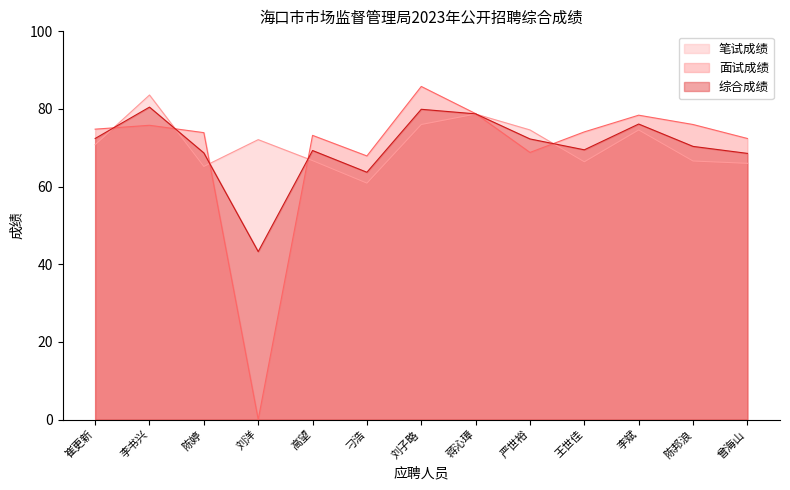

The 笔试成绩 series shows 66.7 at 高望. True or false?

True